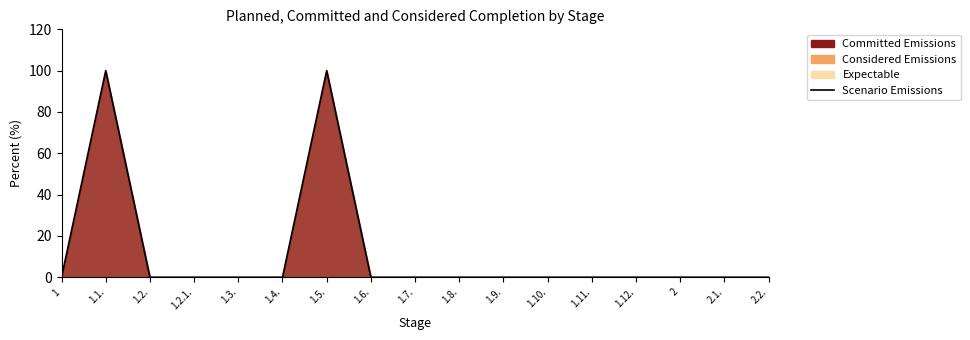

What is the label of the 1st point from the right?

2.2.